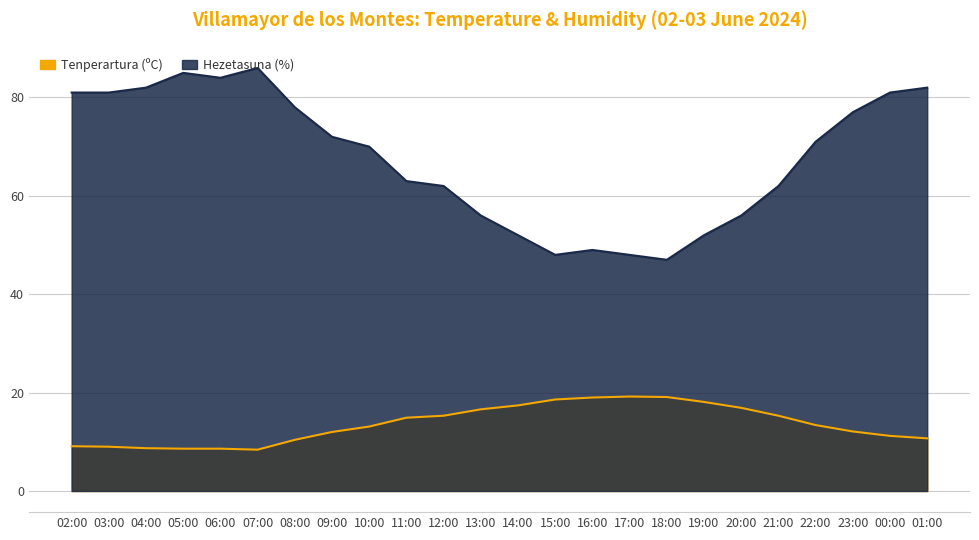

What is the difference between the Hezetasuna (%) values at 00:00 and 17:00?

33.0